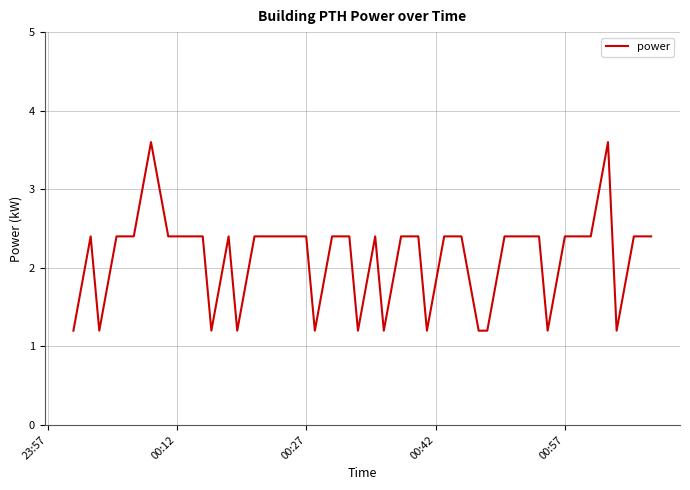

What is the difference between the maximum and minimum values?

2.4